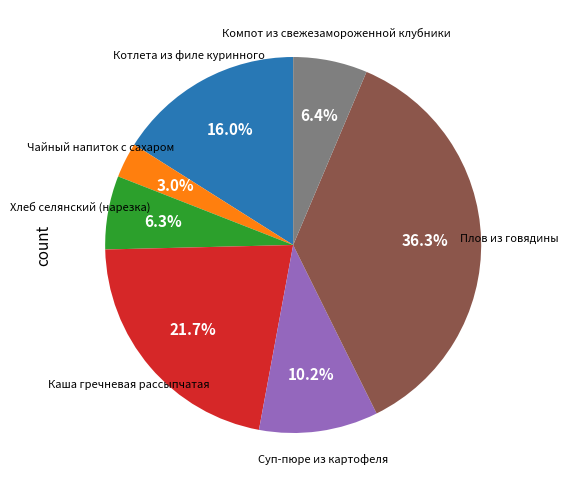

Is there a majority slice in this chart?

No